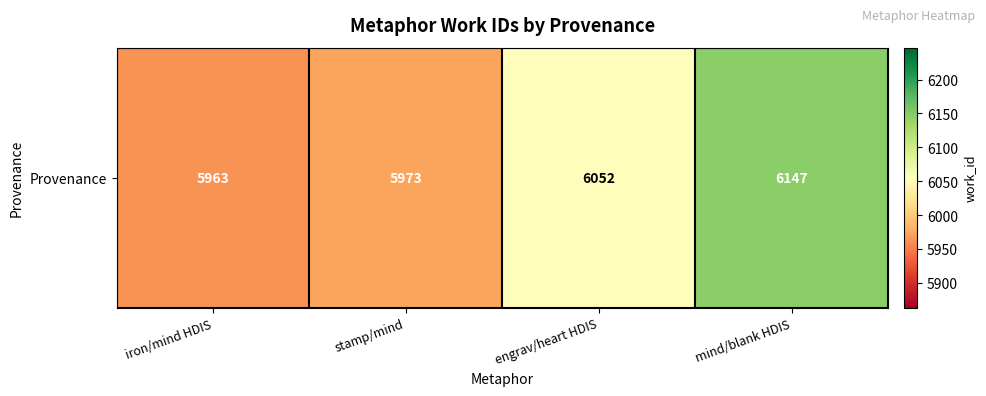

True or false: the data shows 9464 at mind/blank HDIS.

False